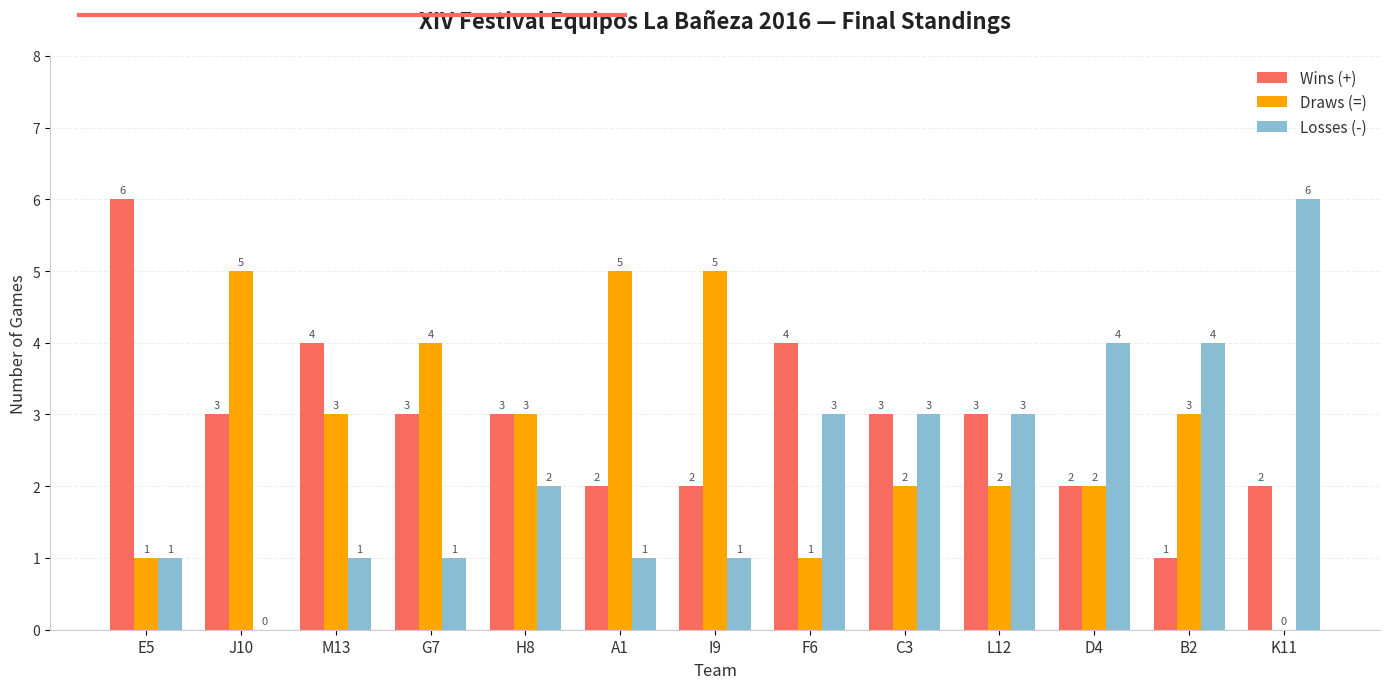

Reading right to left, transcribe all the data shown in this chart.

Wins (+): 2	1	2	3	3	4	2	2	3	3	4	3	6
Draws (=): 0	3	2	2	2	1	5	5	3	4	3	5	1
Losses (-): 6	4	4	3	3	3	1	1	2	1	1	0	1